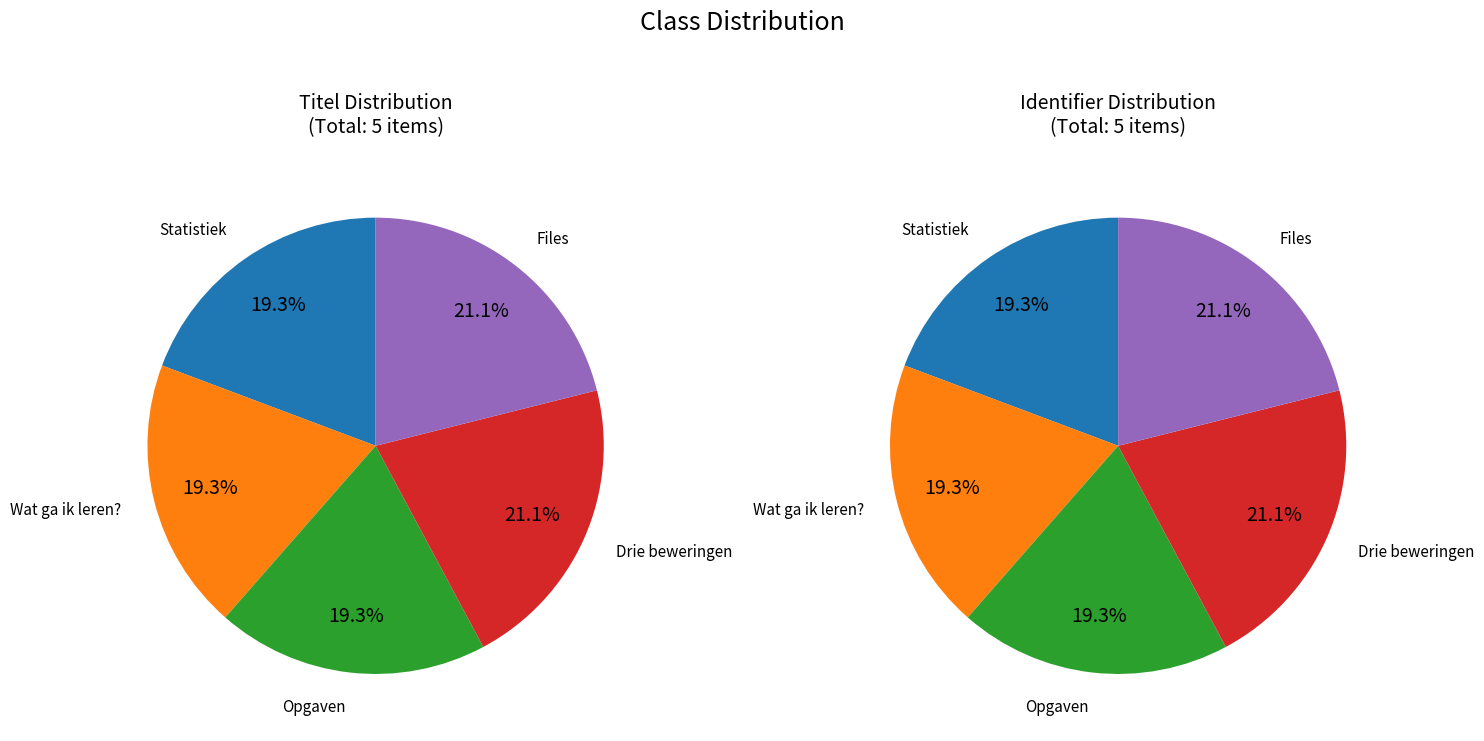

Is there any slice that represents more than half of the pie?

No